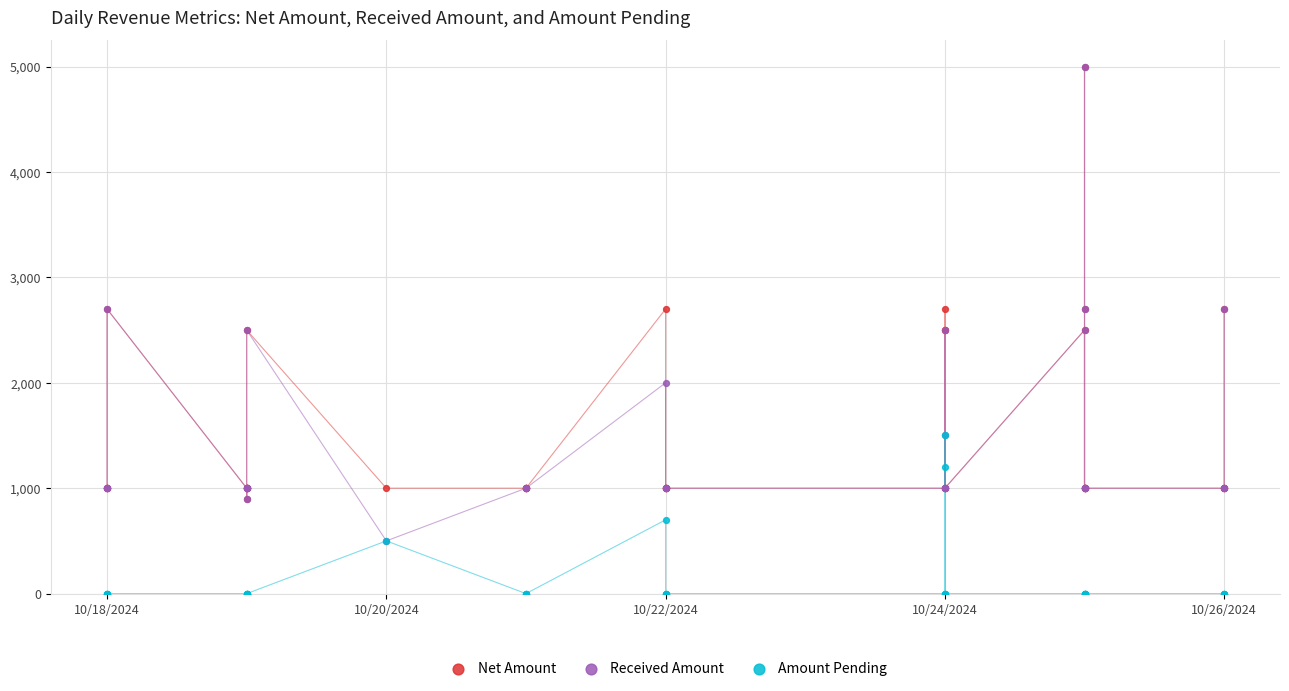

Which series has the largest Y range (max minus min)?

Received Amount